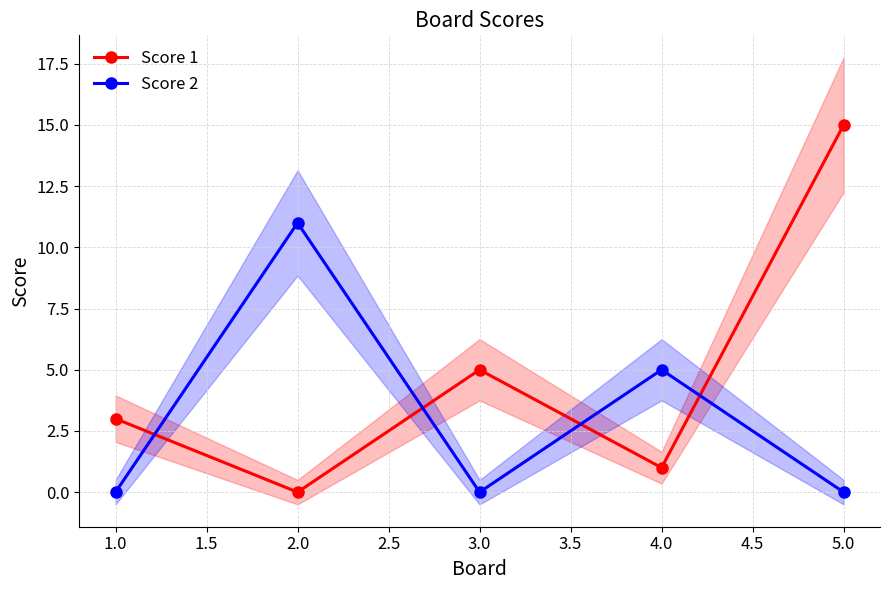

What is the greatest value displayed?

15